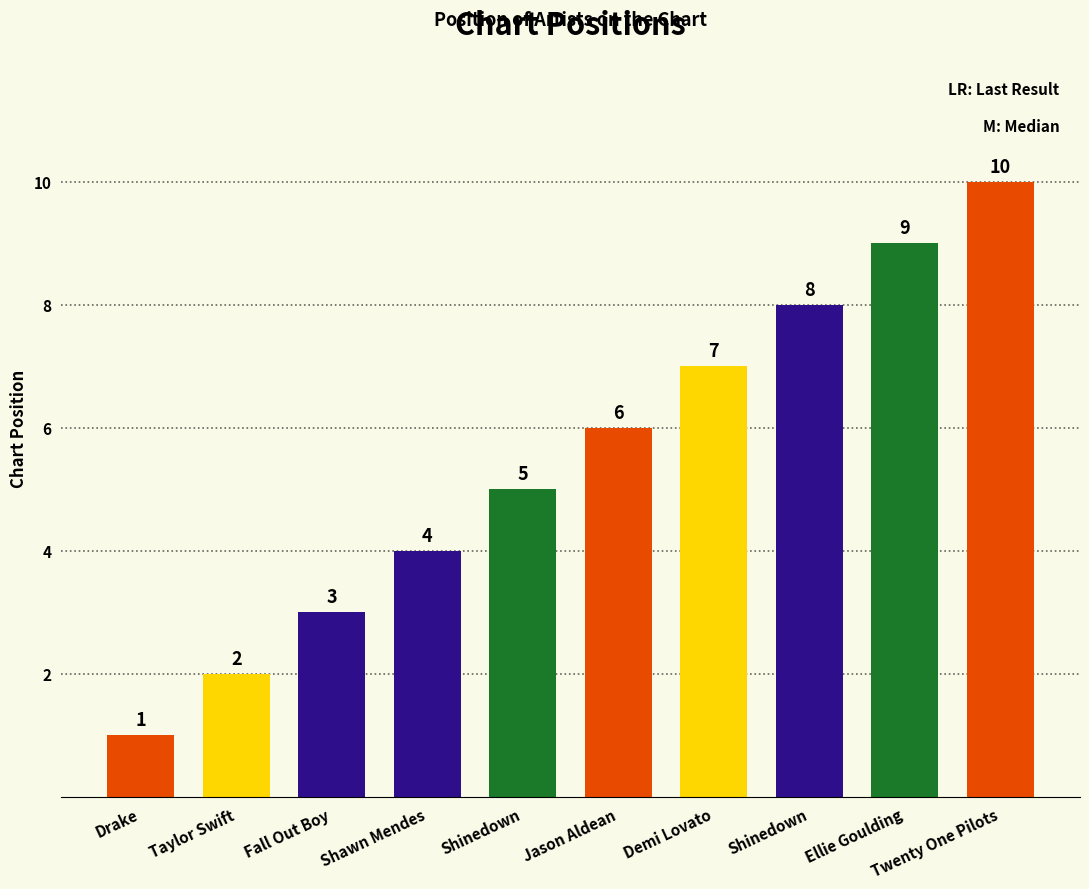

Between Drake and Taylor Swift, which is larger?

Taylor Swift